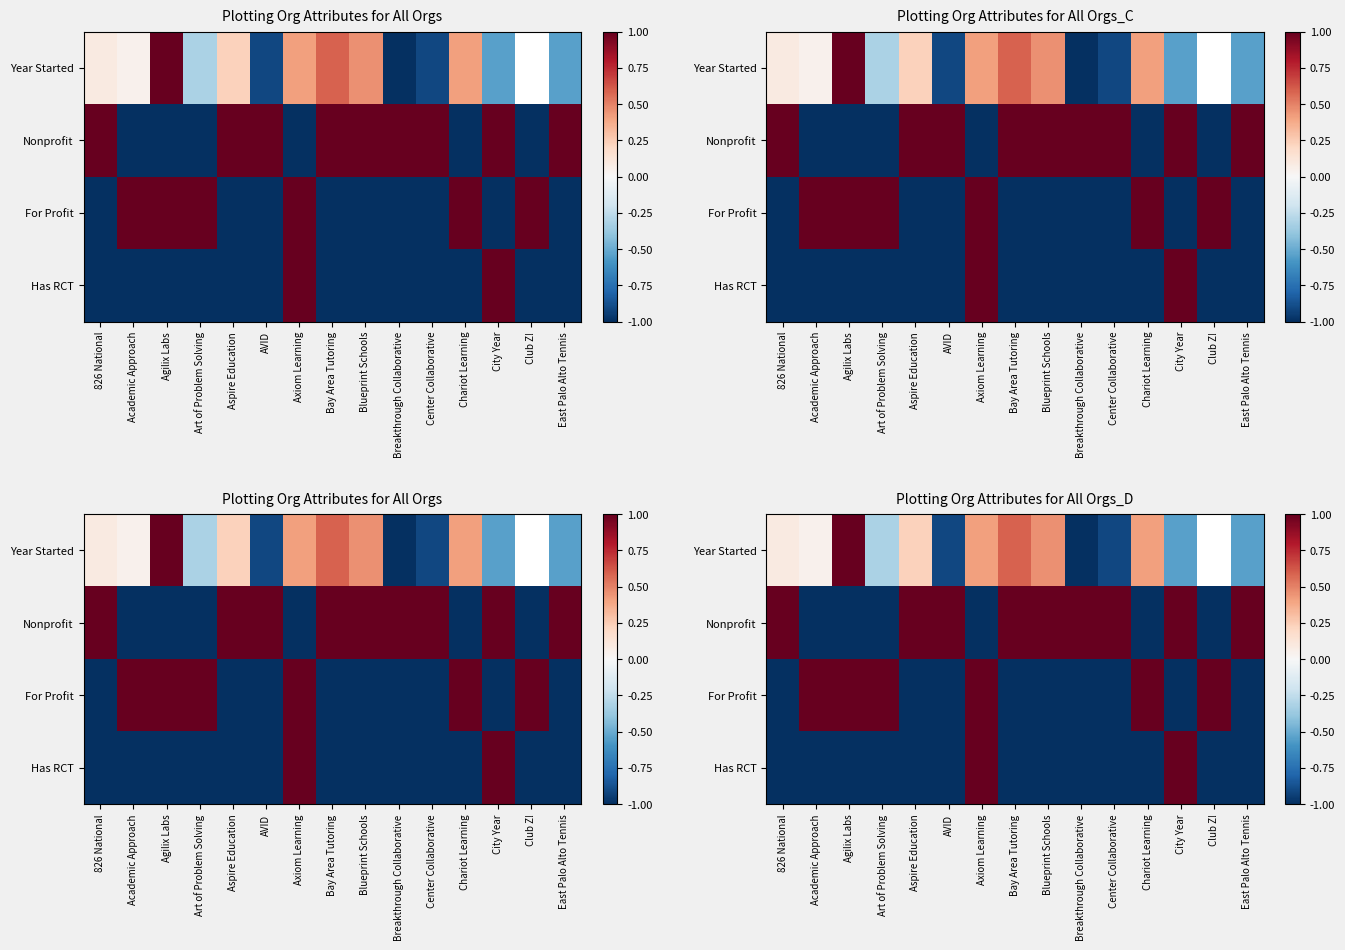

Rank the series by their average value, from lowest to highest.

Has RCT, For Profit, Year Started, Nonprofit